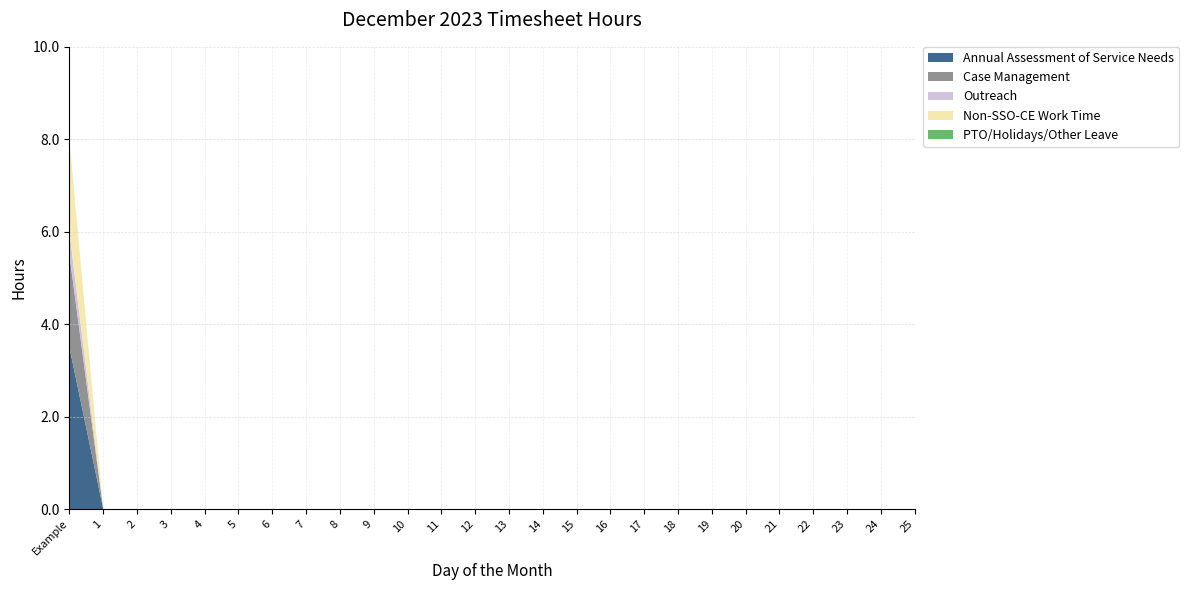

Reading left to right, extract all data points from this chart.

Annual Assessment of Service Needs: 3.5	0.0	0.0	0.0	0.0	0.0	0.0	0.0	0.0	0.0	0.0	0.0	0.0	0.0	0.0	0.0	0.0	0.0	0.0	0.0	0.0	0.0	0.0	0.0	0.0	0.0
Case Management: 2.0	0.0	0.0	0.0	0.0	0.0	0.0	0.0	0.0	0.0	0.0	0.0	0.0	0.0	0.0	0.0	0.0	0.0	0.0	0.0	0.0	0.0	0.0	0.0	0.0	0.0
Outreach: 0.5	0.0	0.0	0.0	0.0	0.0	0.0	0.0	0.0	0.0	0.0	0.0	0.0	0.0	0.0	0.0	0.0	0.0	0.0	0.0	0.0	0.0	0.0	0.0	0.0	0.0
Non-SSO-CE Work Time: 2.0	0.0	0.0	0.0	0.0	0.0	0.0	0.0	0.0	0.0	0.0	0.0	0.0	0.0	0.0	0.0	0.0	0.0	0.0	0.0	0.0	0.0	0.0	0.0	0.0	0.0
PTO/Holidays/Other Leave: 0.0	0.0	0.0	0.0	0.0	0.0	0.0	0.0	0.0	0.0	0.0	0.0	0.0	0.0	0.0	0.0	0.0	0.0	0.0	0.0	0.0	0.0	0.0	0.0	0.0	0.0